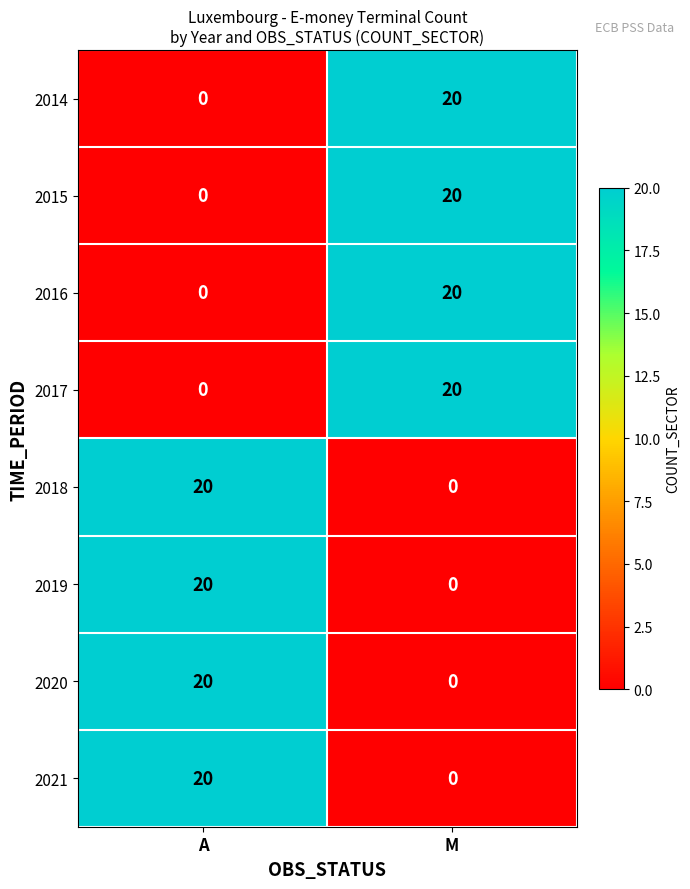

Which category has the highest value in the 2014 series?

M